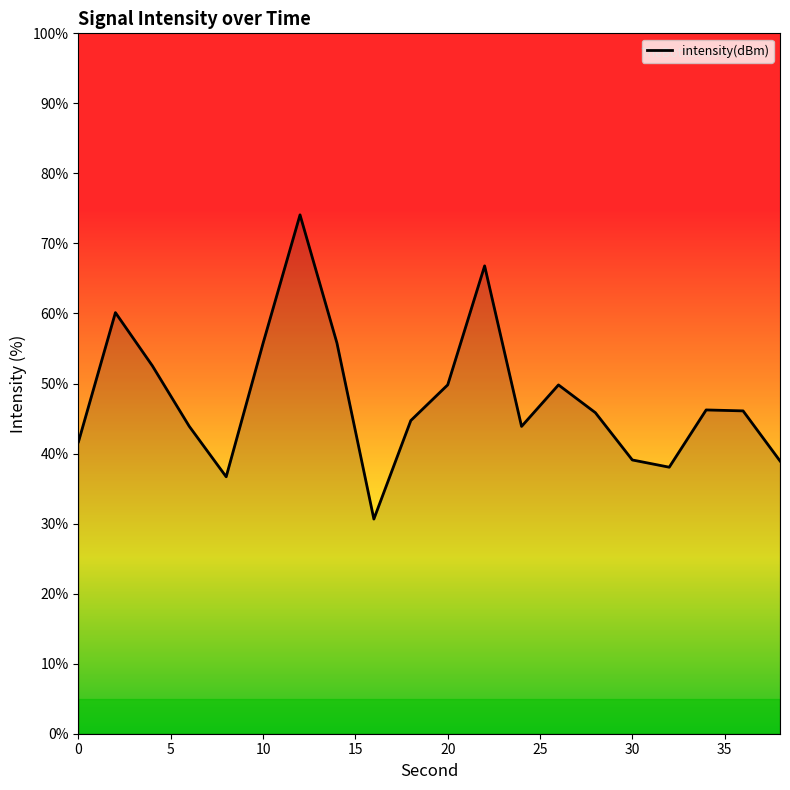

What is the difference between the maximum and minimum values?

43.4